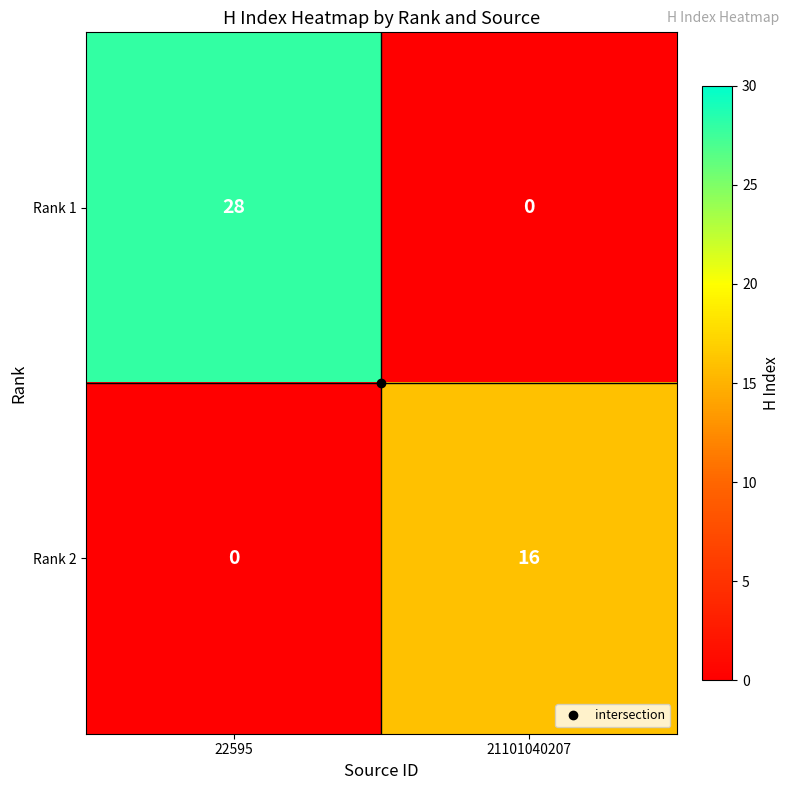

The value of Rank 2 at 22595 is 0. True or false?

True